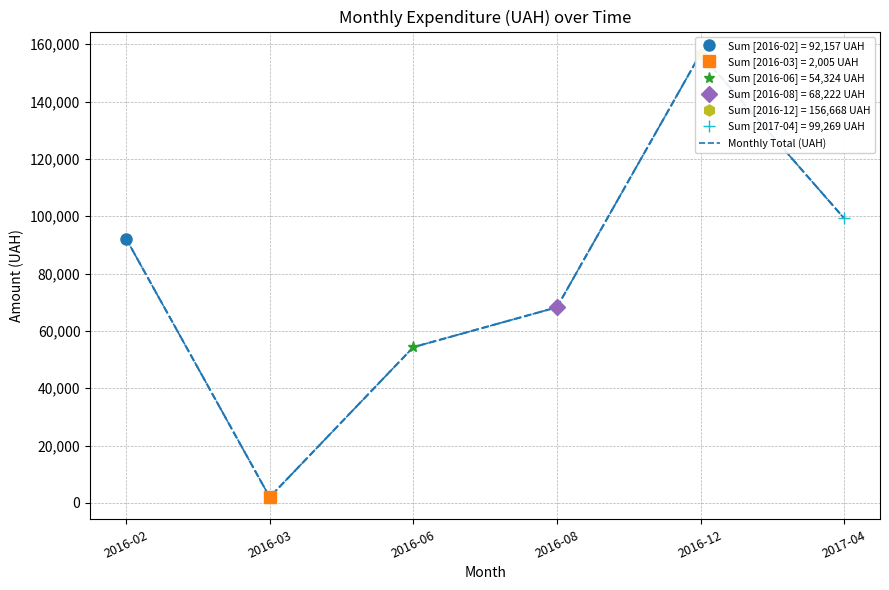

Is it true that the value at 2016-12 is 156668.0?

True